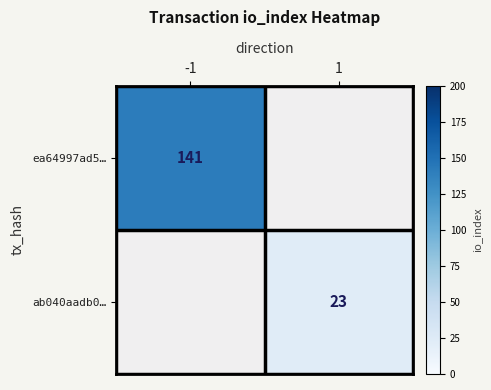

Is it true that ab040aadb0… equals 31 at 1?

False